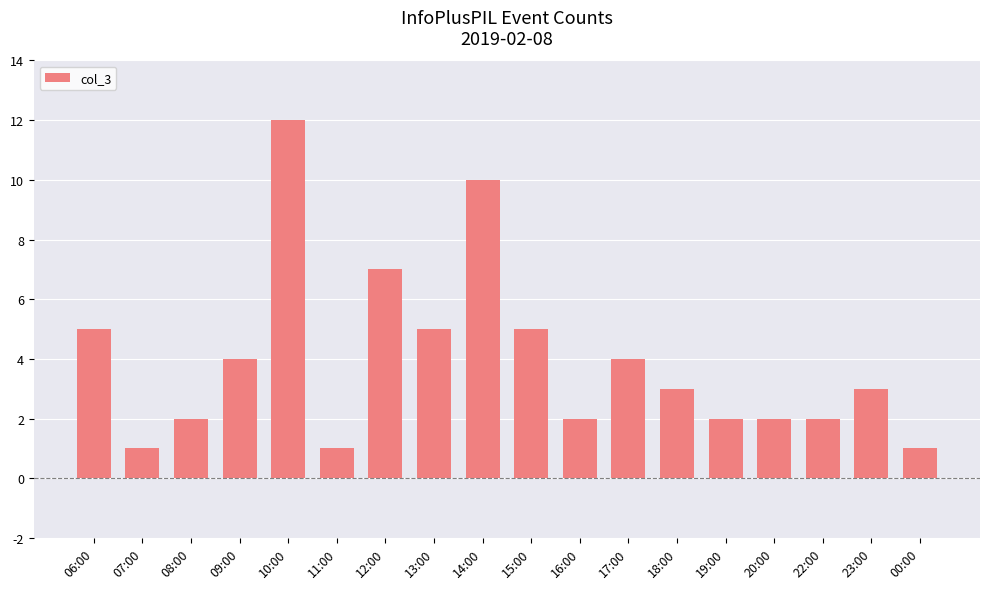

Reading left to right, extract all data points from this chart.

06:00=5	07:00=1	08:00=2	09:00=4	10:00=12	11:00=1	12:00=7	13:00=5	14:00=10	15:00=5	16:00=2	17:00=4	18:00=3	19:00=2	20:00=2	22:00=2	23:00=3	00:00=1